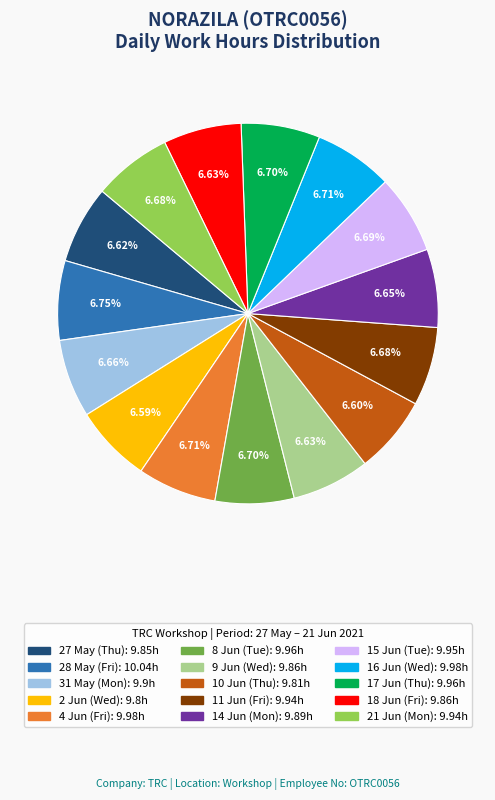

Is there a majority slice in this chart?

No